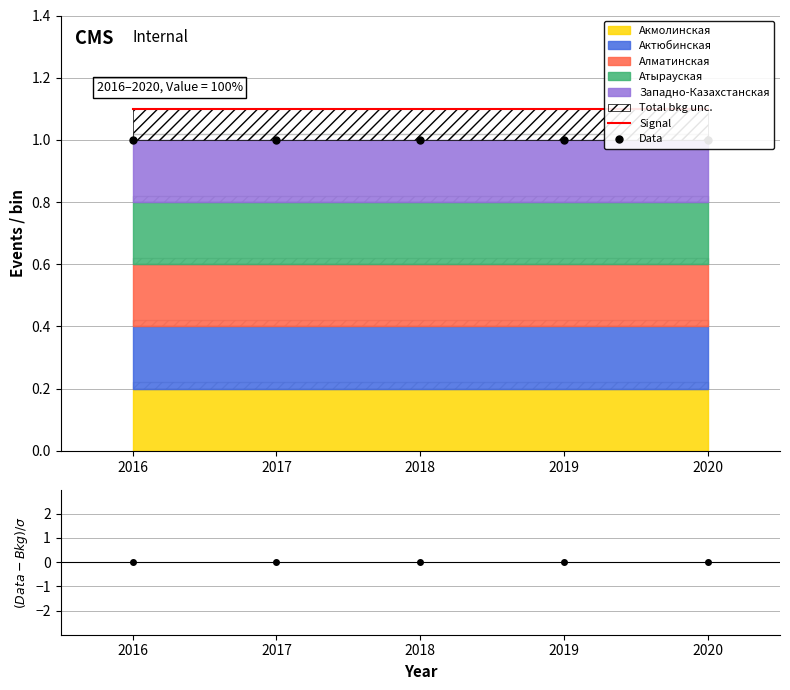

The Data series shows 0.6 at 2020. True or false?

False